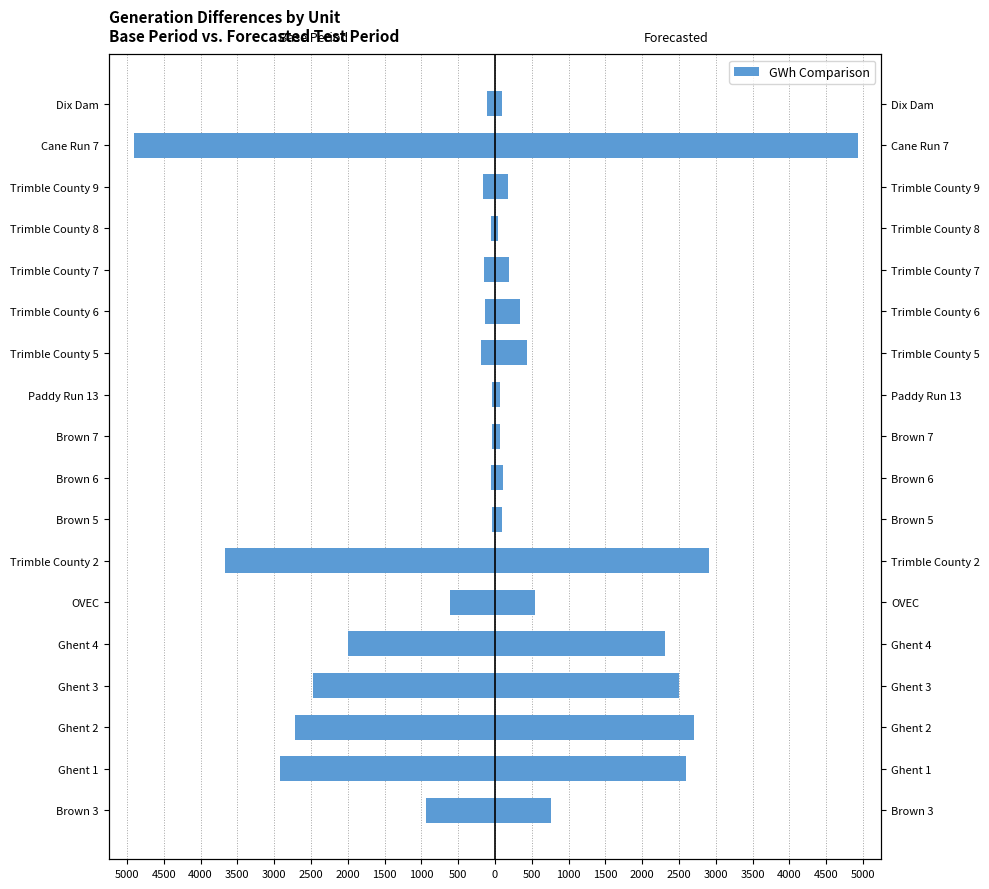

True or false: Base Period has a value of -606.7 at OVEC.

True